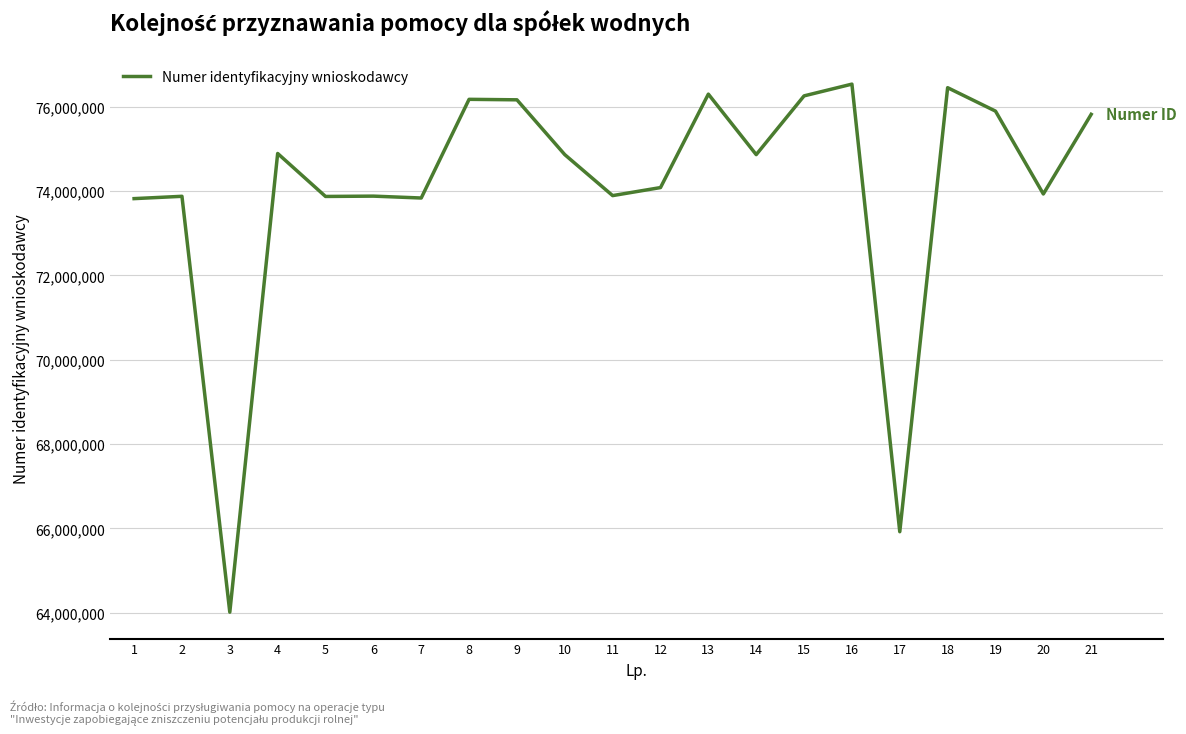

What is the change in value from 3 to 18?

+12437252